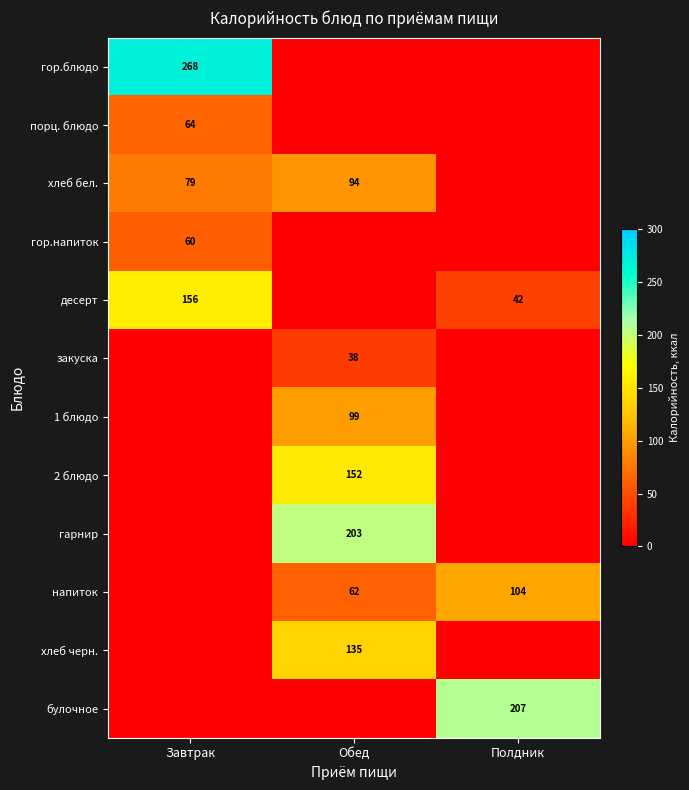

What is the difference between the highest and lowest values at Полдник?

207.5